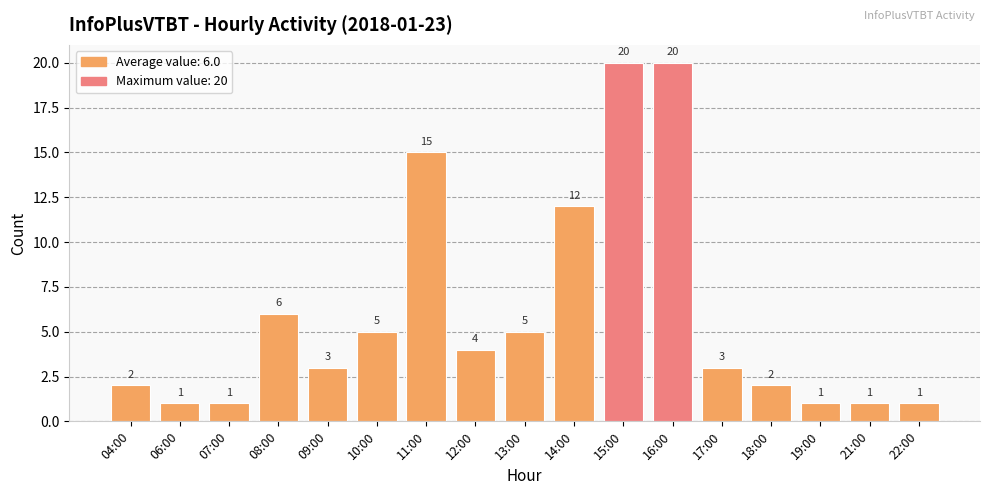

What is the sum of all values?

102